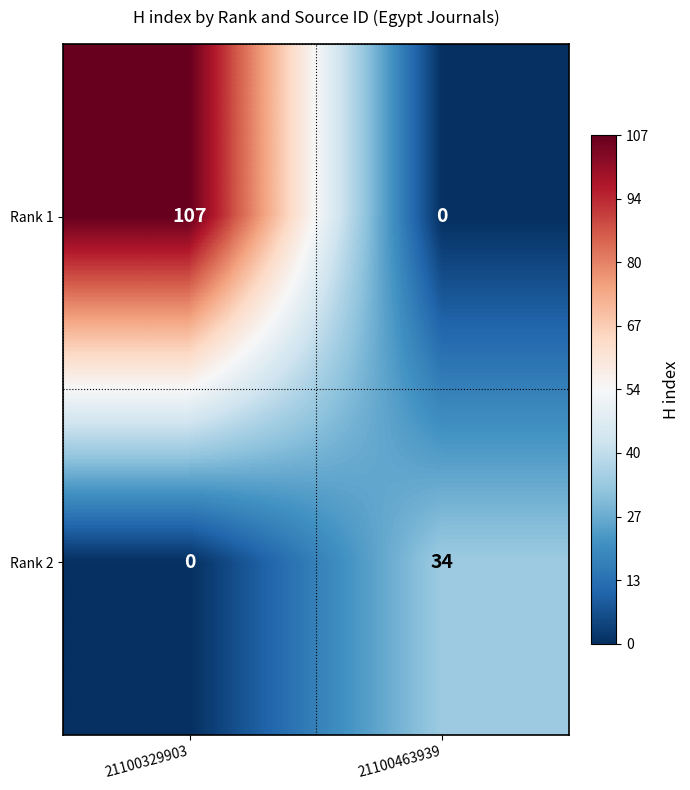

The value of Rank 2 at 21100329903 is 12. True or false?

False